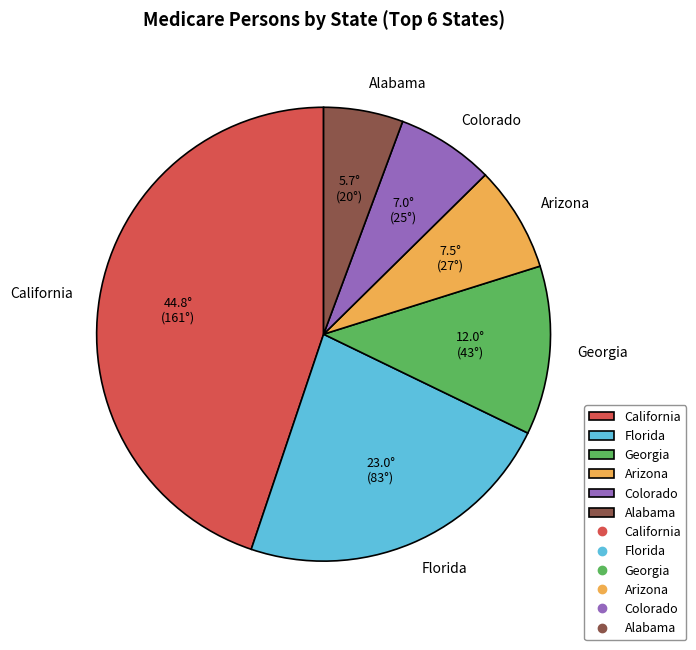

What is the largest slice in the pie chart?

California